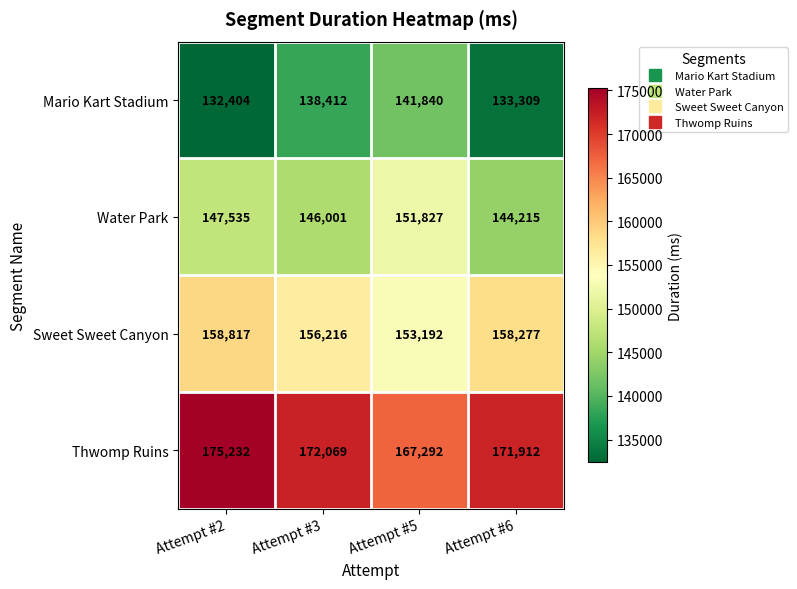

At which label is Mario Kart Stadium closest to 137122?

Attempt #3